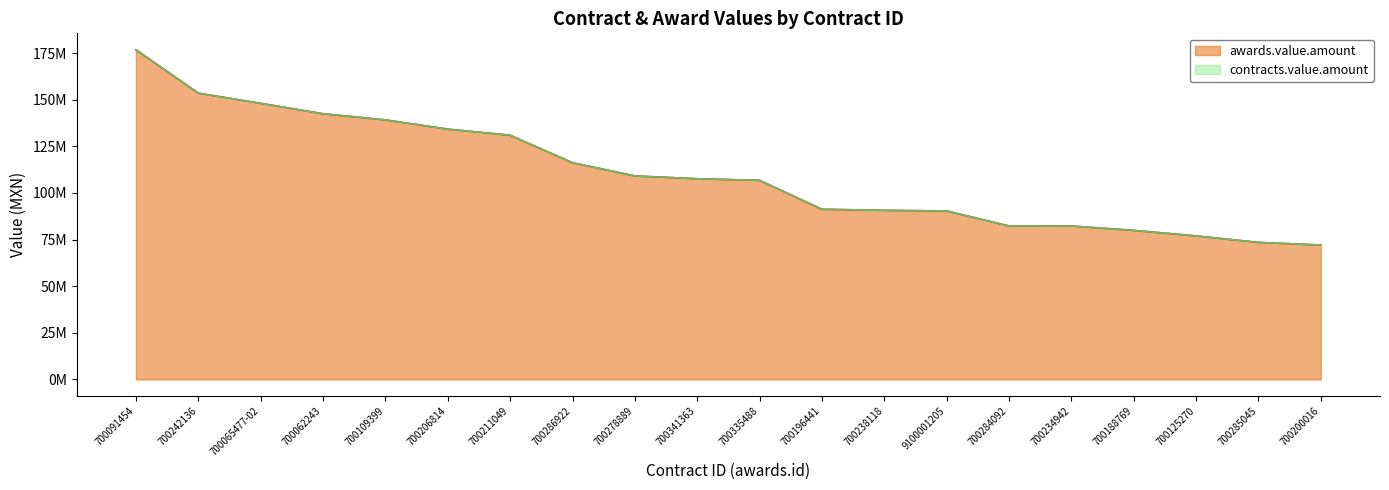

Which series has the largest range (max minus min)?

awards.value.amount